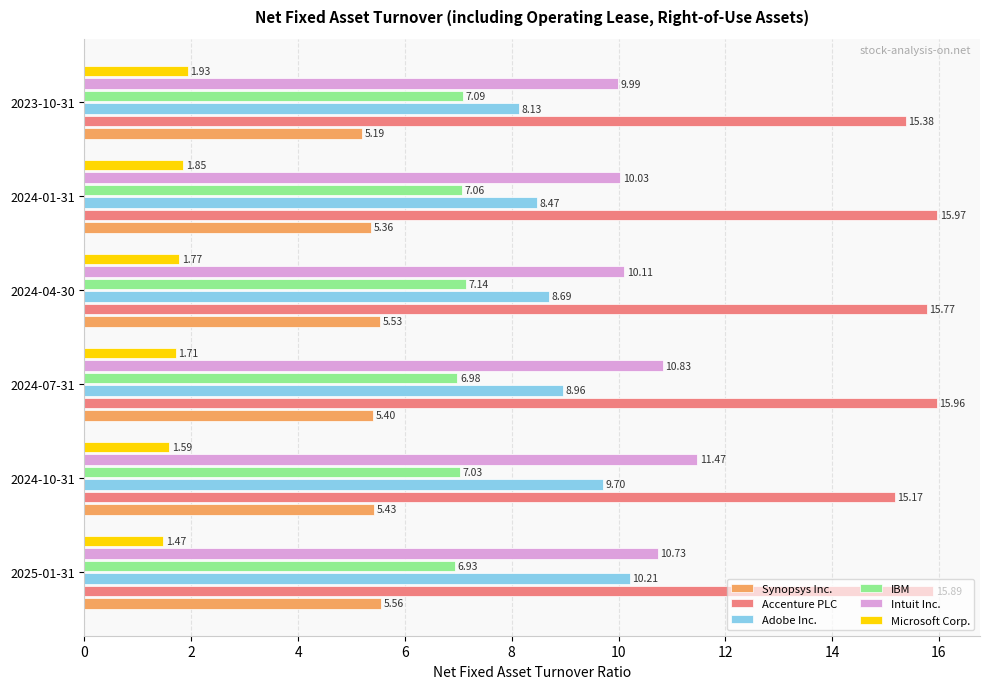

Is the value of IBM at 2024-10-31 greater than the value of Synopsys Inc. at 2024-10-31?

Yes